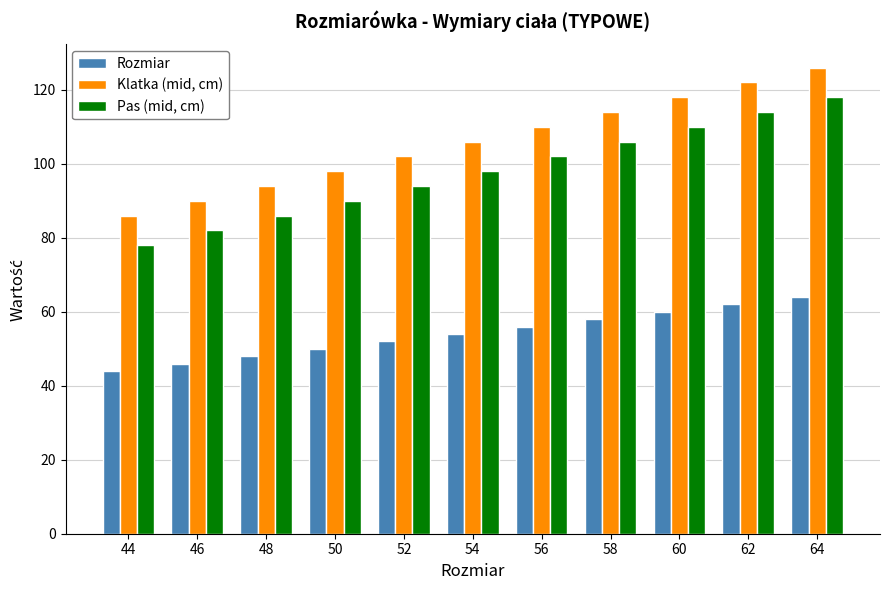

What is the sum of all Klatka (mid, cm) values?

1166